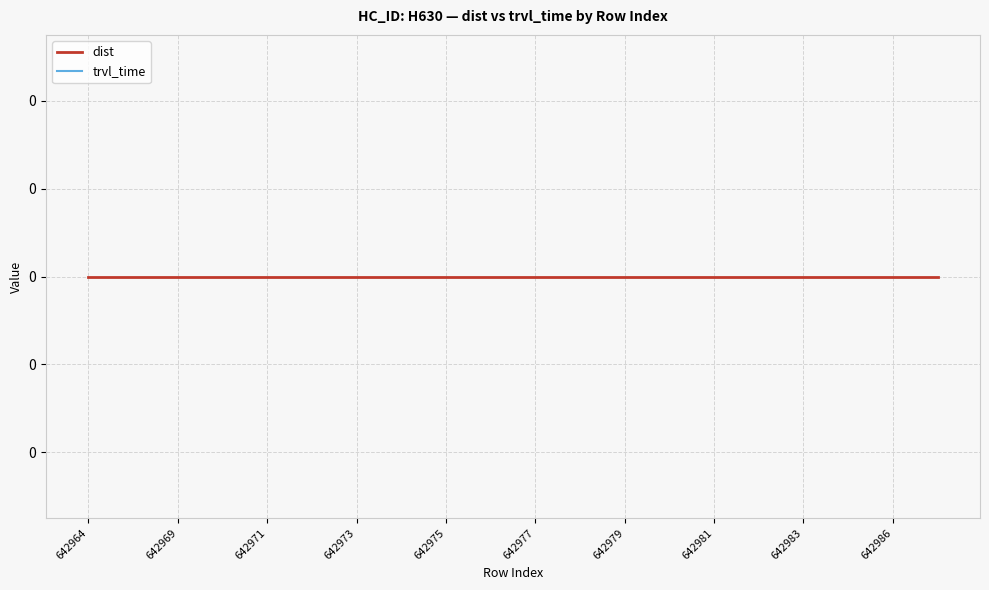

Reading right to left, transcribe all the data shown in this chart.

dist: 642987=0	642986=0	642984=0	642983=0	642982=0	642981=0	642980=0	642979=0	642978=0	642977=0	642976=0	642975=0	642974=0	642973=0	642972=0	642971=0	642970=0	642969=0	642965=0	642964=0
trvl_time: 642987=-999	642986=-999	642984=-999	642983=-999	642982=-999	642981=-999	642980=-999	642979=-999	642978=-999	642977=-999	642976=-999	642975=-999	642974=-999	642973=-999	642972=-999	642971=-999	642970=-999	642969=-999	642965=-999	642964=-999